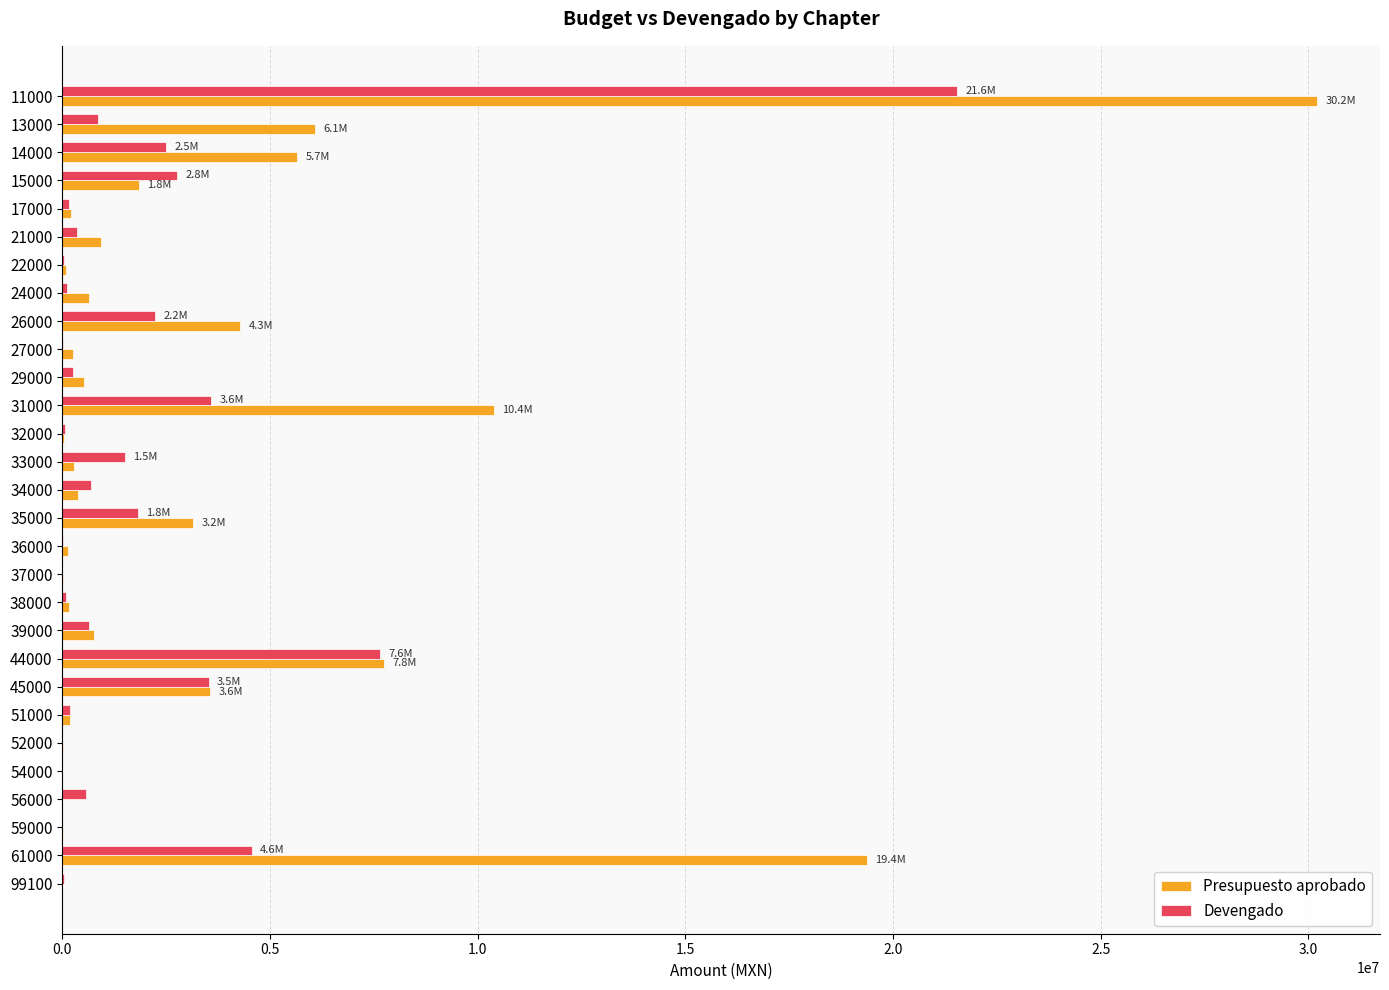

What is the sum of all Presupuesto aprobado values?

96901000.0